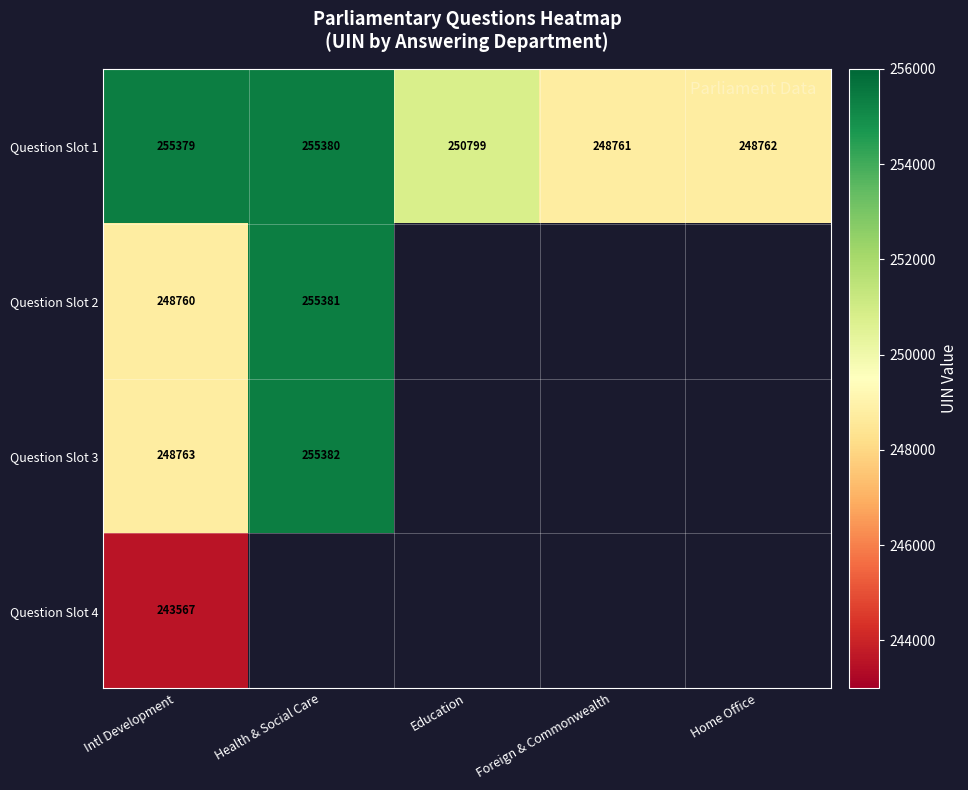

What is the minimum value shown in the chart?

243567.0